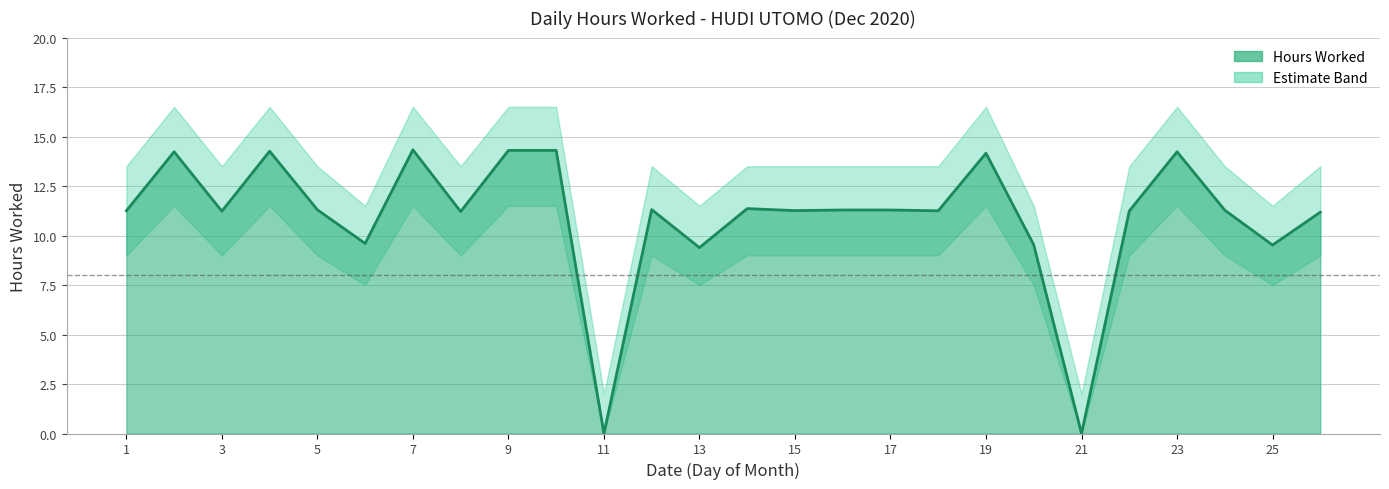

Does the chart display data point markers on the line(s)?

No